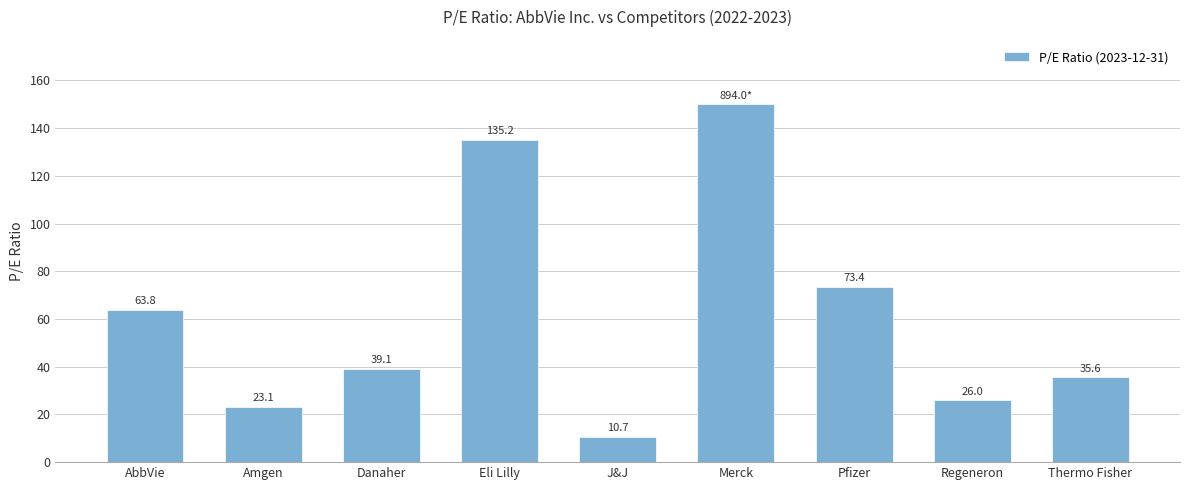

At which category does the chart reach its minimum across all series?

J&J